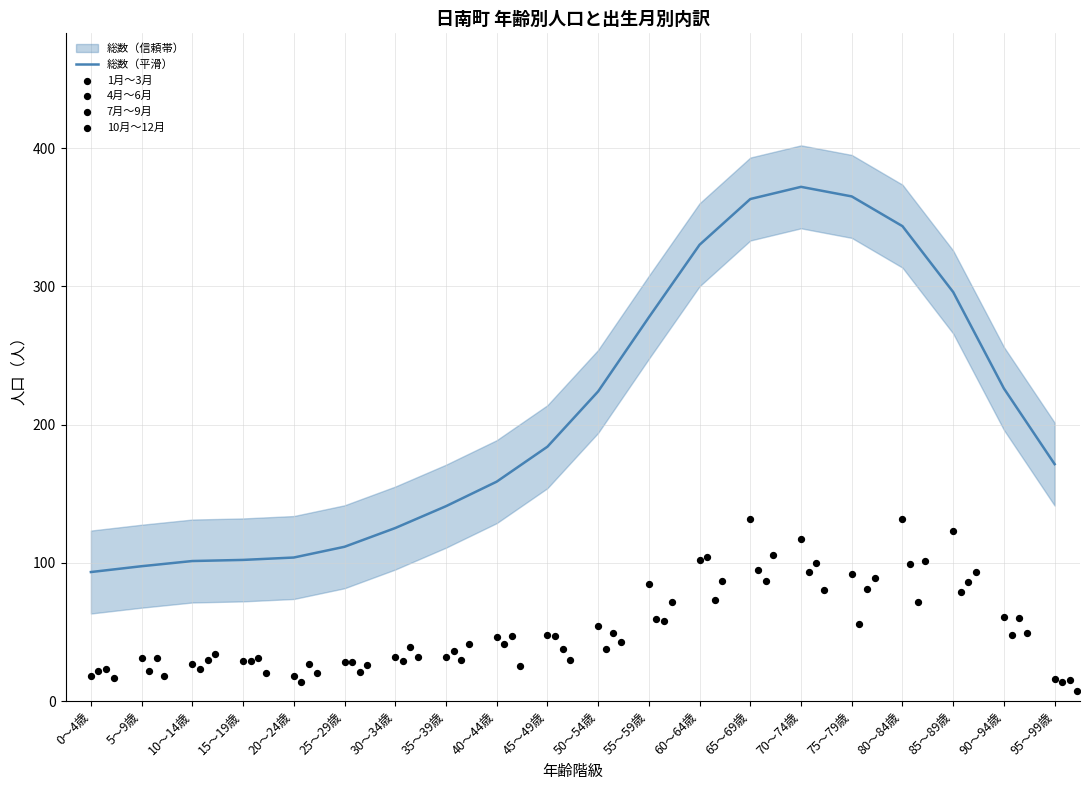

Which series has the largest Y range (max minus min)?

総数（平滑）